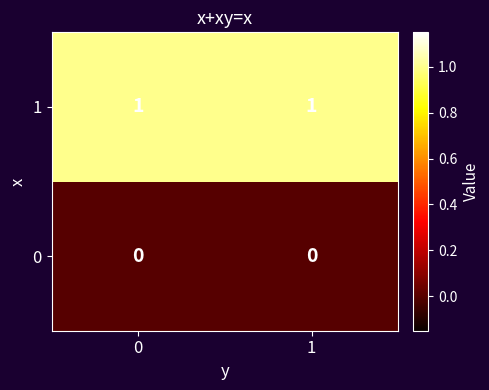

Reading right to left, extract all data points from this chart.

1: 1	1
0: 0	0